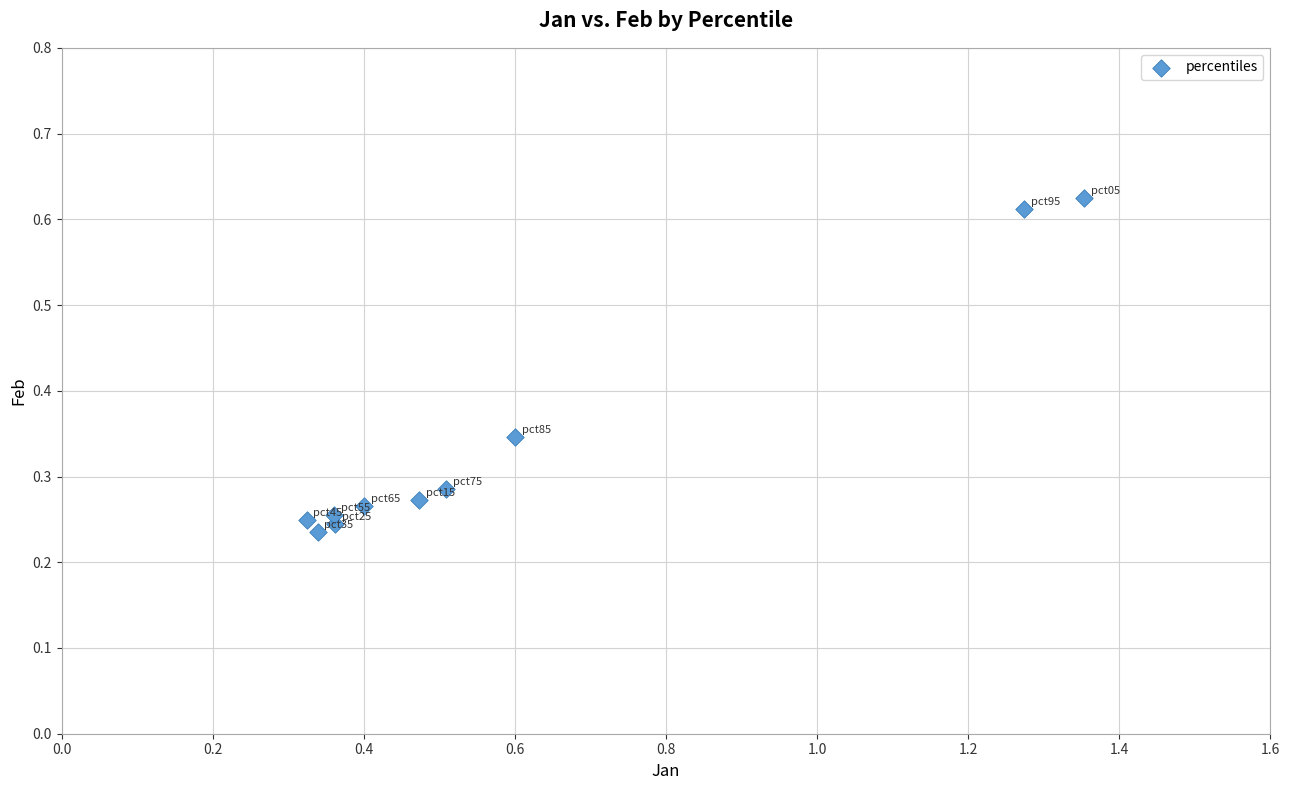

What is the range of X values (max minus min)?

1.0